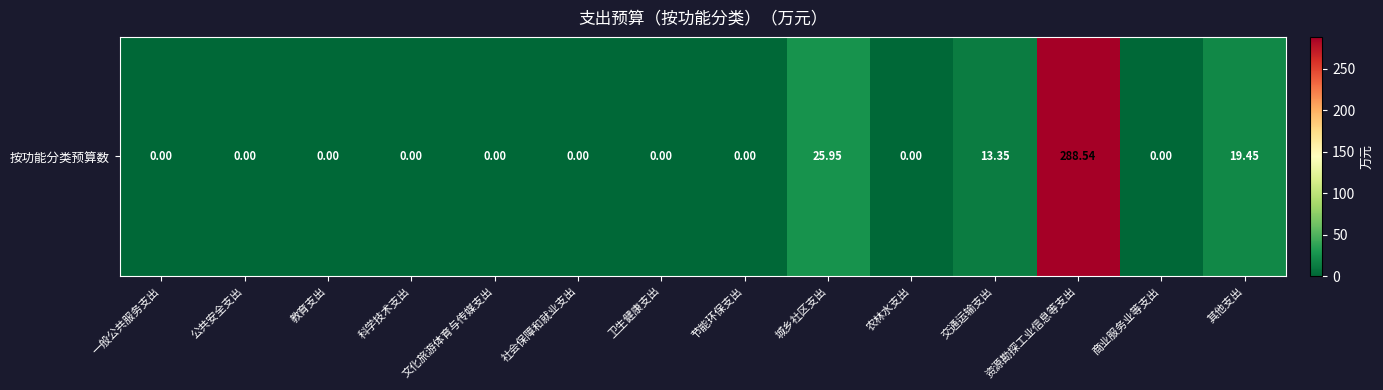

List the labels in order of value, largest first.

资源勘探工业信息等支出, 城乡社区支出, 其他支出, 交通运输支出, 一般公共服务支出, 公共安全支出, 教育支出, 科学技术支出, 文化旅游体育与传媒支出, 社会保障和就业支出, 卫生健康支出, 节能环保支出, 农林水支出, 商业服务业等支出